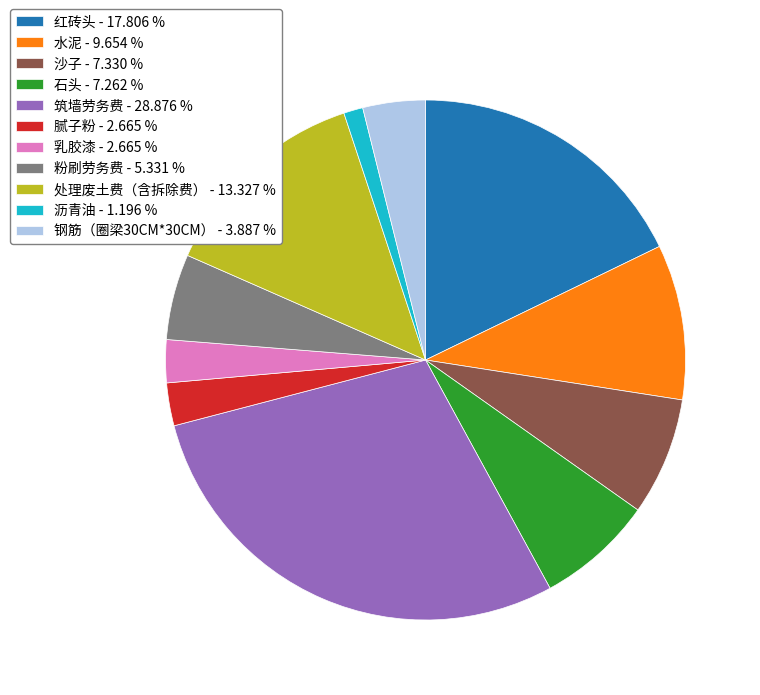

How many slices are in this pie chart?

11